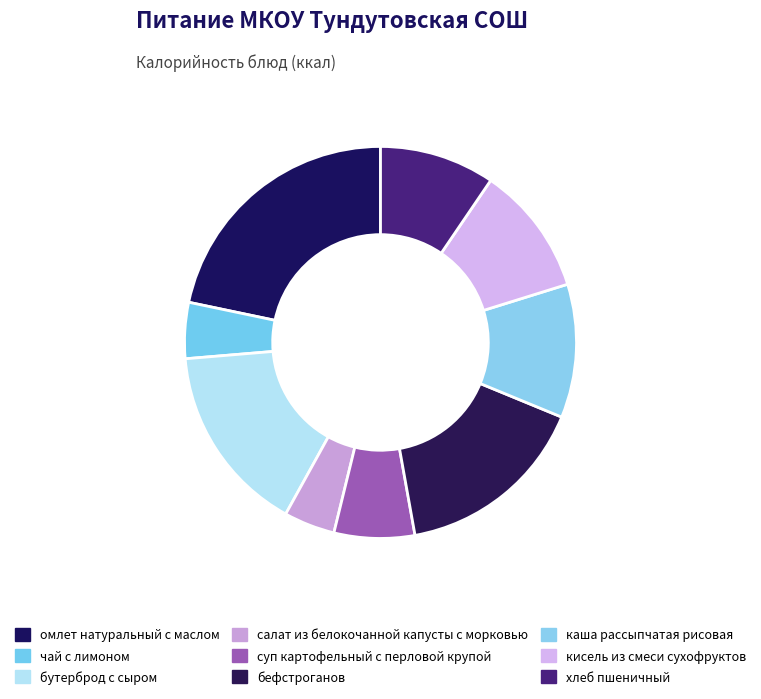

To the nearest percent, what is the combined percentage of омлет натуральный с маслом and кисель из смеси сухофруктов?

32%